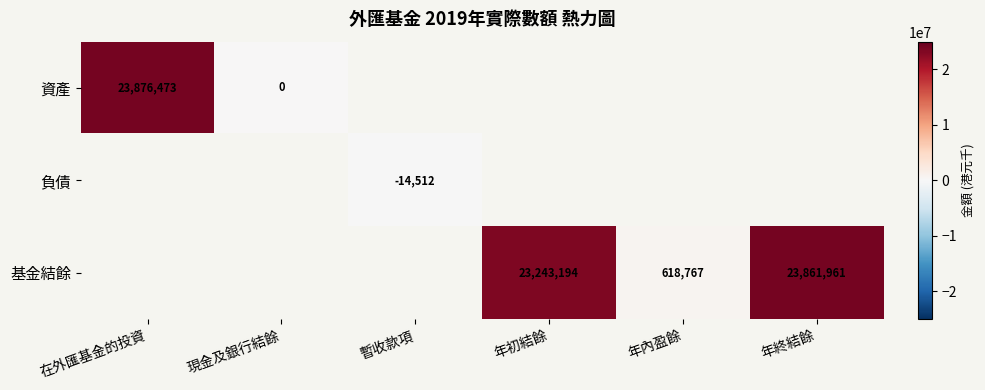

Is it true that 基金結餘 equals 6700444 at 年初結餘?

False